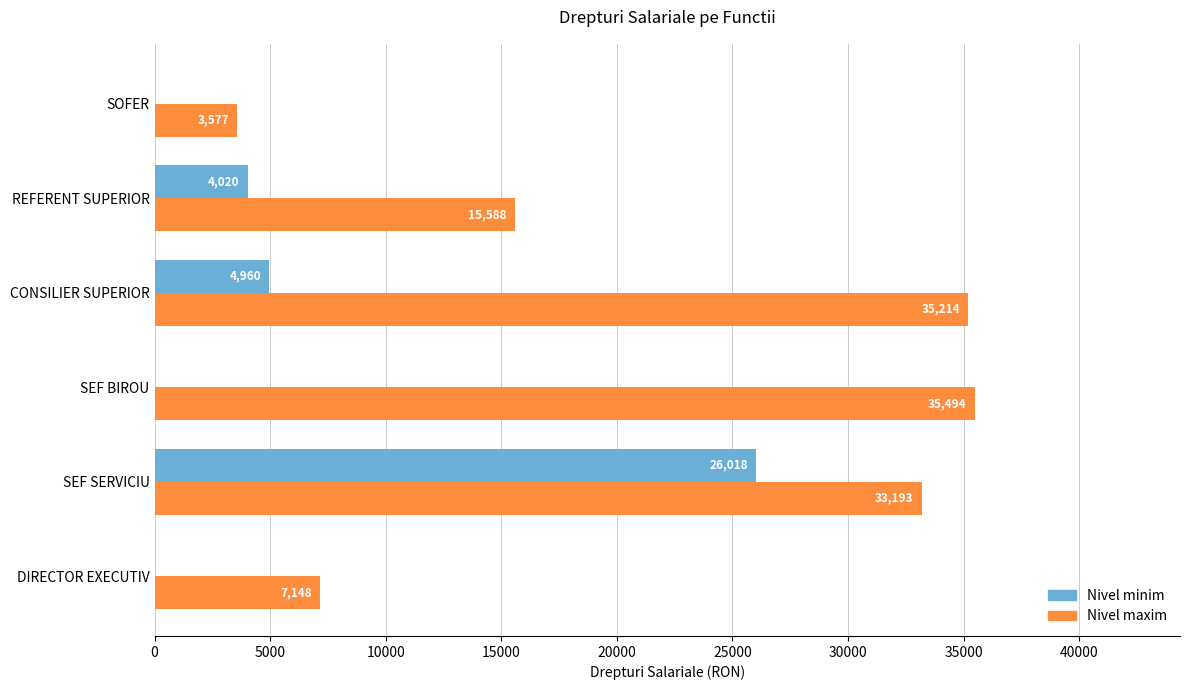

How many distinct data groups are displayed?

2